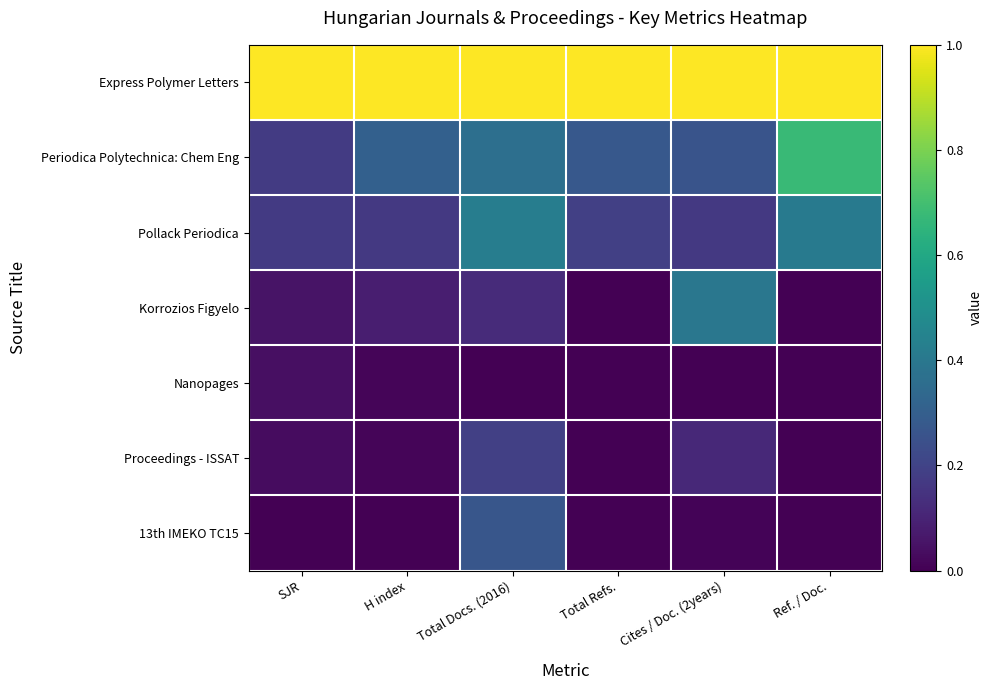

At how many categories does at least one series exceed 0?

6